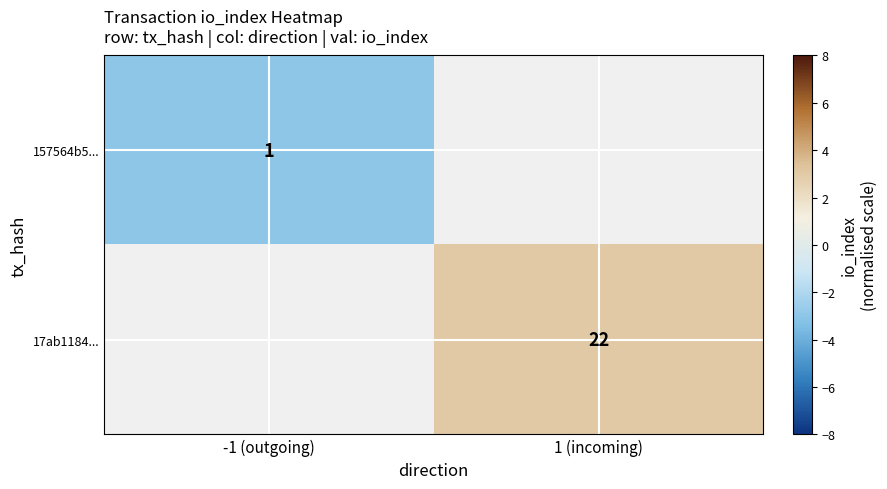

The value of 17ab1184... at 1 (incoming) is 22. True or false?

True